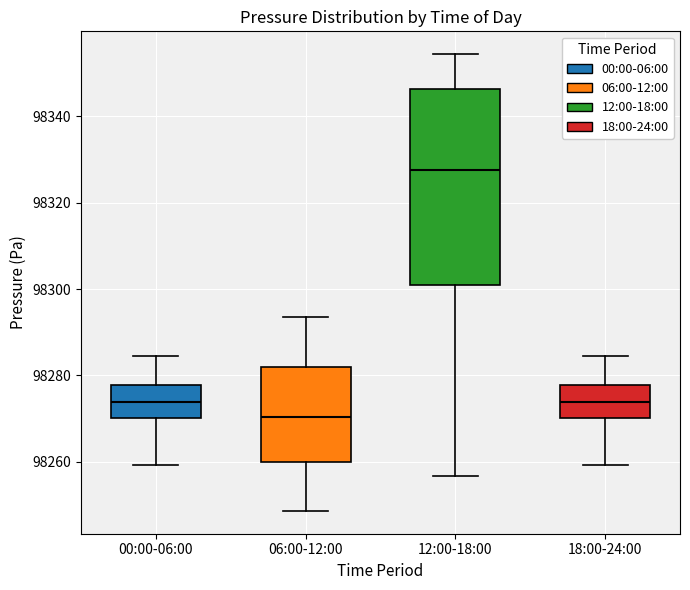

Reading left to right, read every box against the y-axis: the position of its median line, the range the box covers, and the ends of its whiskers. The values are not printed on the chart, so give them approximately, as read against the axis.

00:00-06:00: median 98274, box 98270 to 98278, whiskers 98260 to 98284
06:00-12:00: median 98270, box 98260 to 98282, whiskers 98248 to 98294
12:00-18:00: median 98328, box 98300 to 98346, whiskers 98256 to 98354
18:00-24:00: median 98274, box 98270 to 98278, whiskers 98260 to 98284